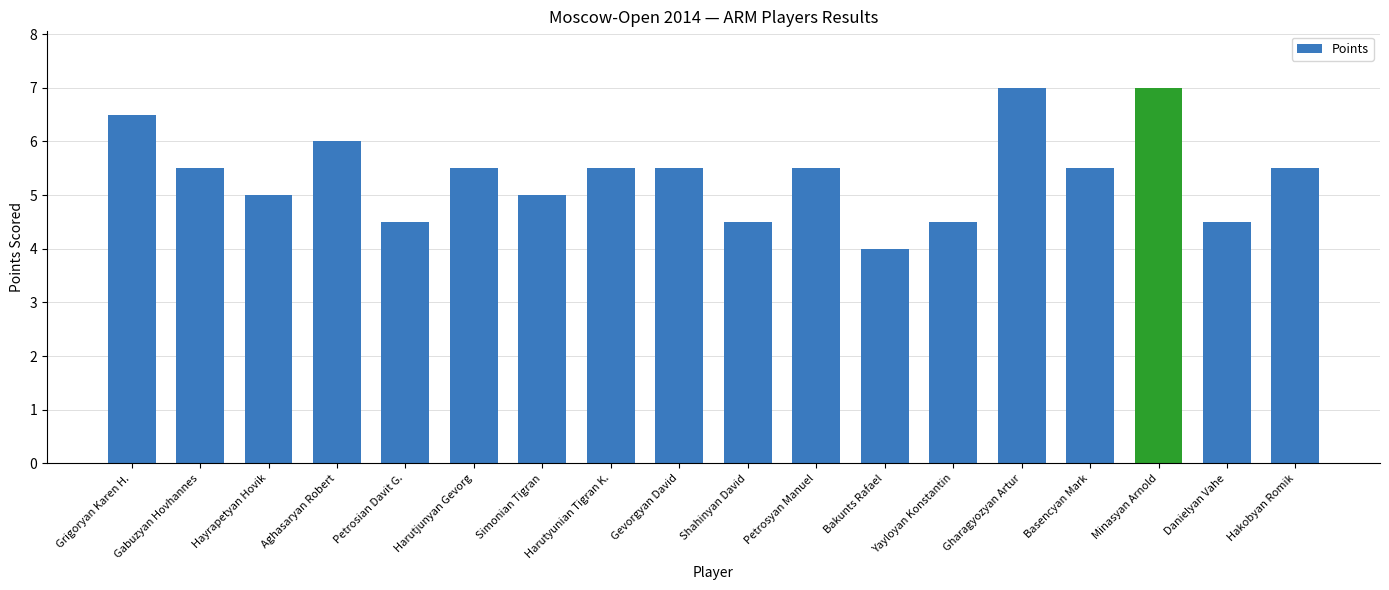

Reading left to right, transcribe all the data shown in this chart.

Grigoryan Karen H.=6.5	Gabuzyan Hovhannes=5.5	Hayrapetyan Hovik=5.0	Aghasaryan Robert=6.0	Petrosian Davit G.=4.5	Harutjunyan Gevorg=5.5	Simonian Tigran=5.0	Harutyunian Tigran K.=5.5	Gevorgyan David=5.5	Shahinyan David=4.5	Petrosyan Manuel=5.5	Bakunts Rafael=4.0	Yayloyan Konstantin=4.5	Gharagyozyan Artur=7.0	Basencyan Mark=5.5	Minasyan Arnold=7.0	Danielyan Vahe=4.5	Hakobyan Romik=5.5